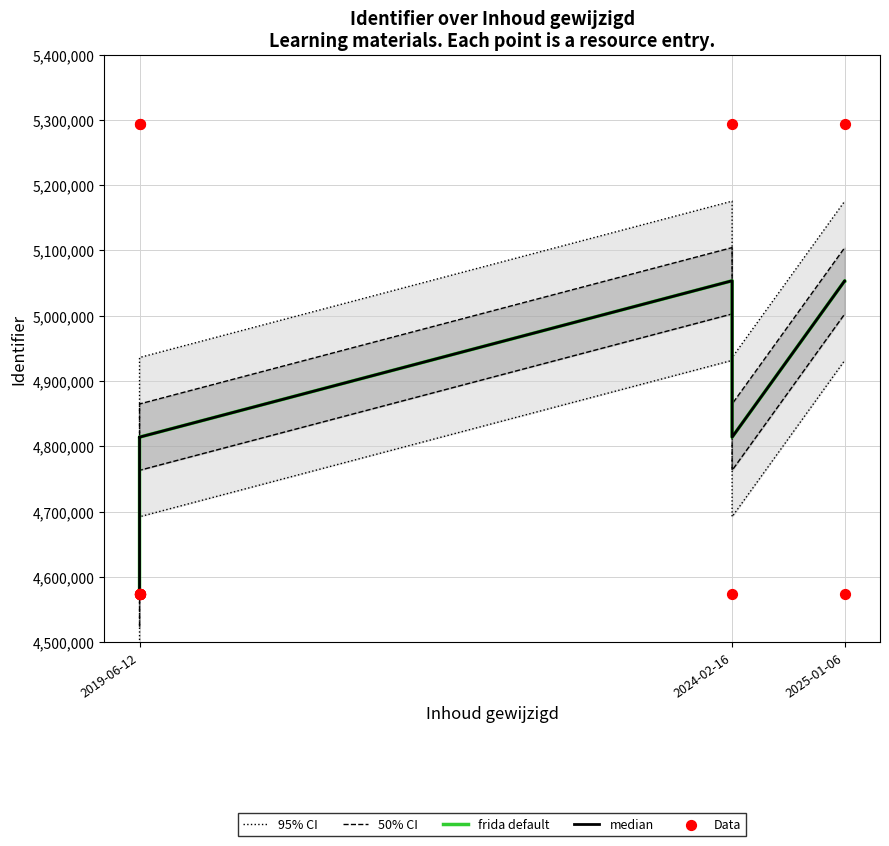

What are all the series names shown in the legend?

95% CI, 50% CI, frida default, median, Data